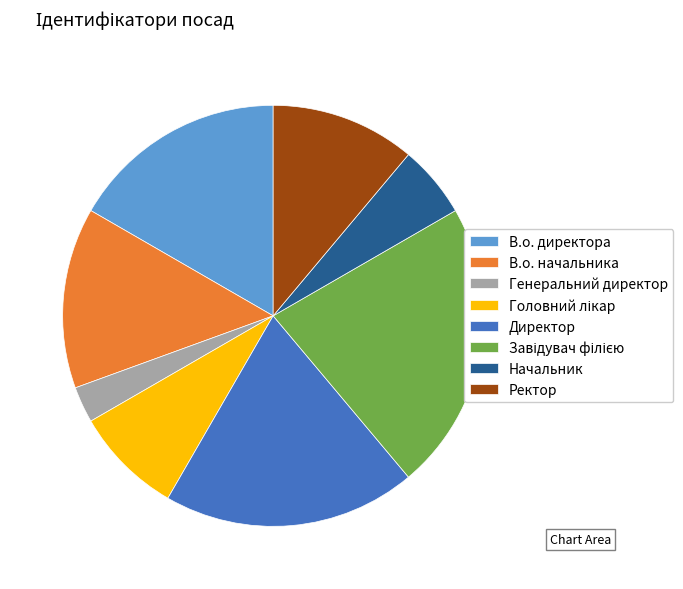

Which category has the smallest portion of the pie?

Генеральний директор